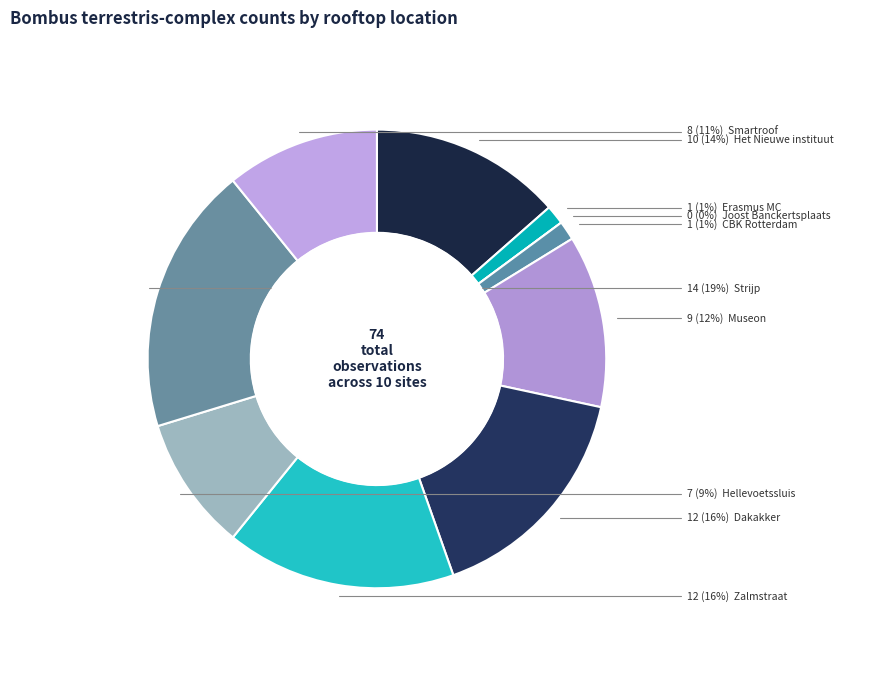

Rank the categories by value from lowest to highest.

Joost Banckertsplaats - Sedum, Erasmus MC - Roof garden, CBK Rotterdam - Sedum, Hellevoetssluis - Sedum, Smartroof - Herbaceous, Museon - Herbaceous, Het Nieuwe instituut - Sedum, Dakakker - Roof garden, Zalmstraat - Roof garden, Strijp - Roof garden